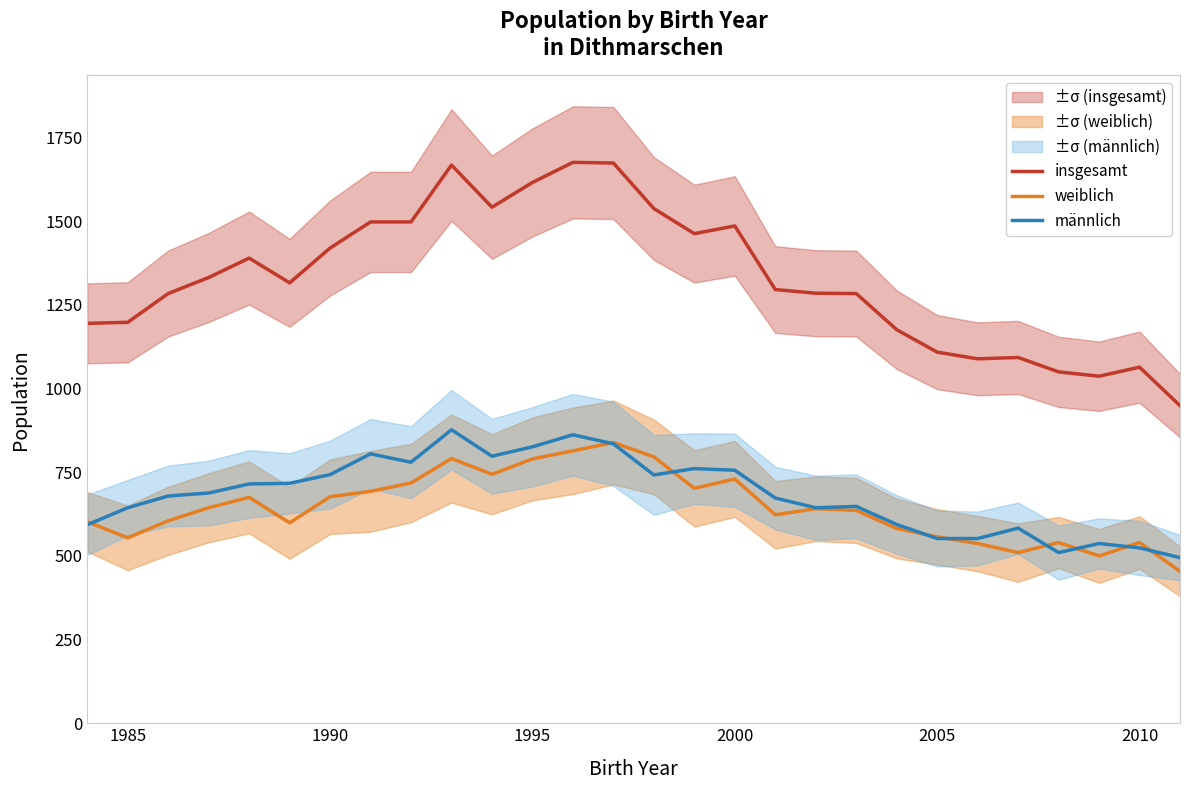

What is the minimum value for weiblich?

454